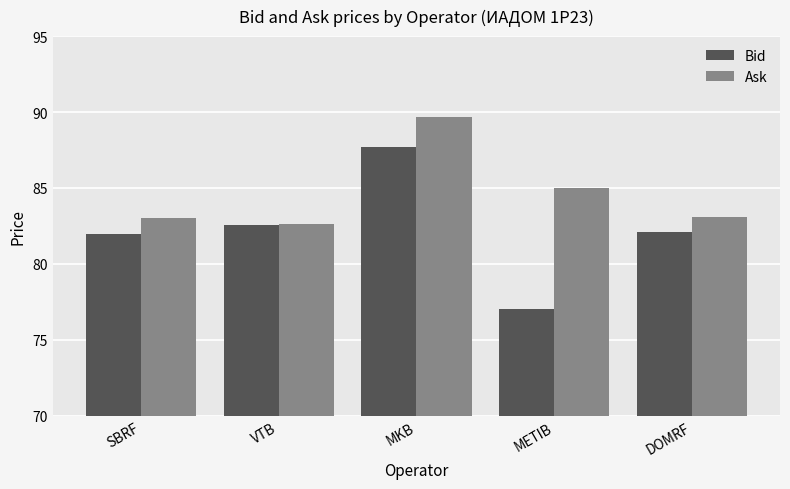

Between VTB and METIB, which series saw the biggest shift?

Bid